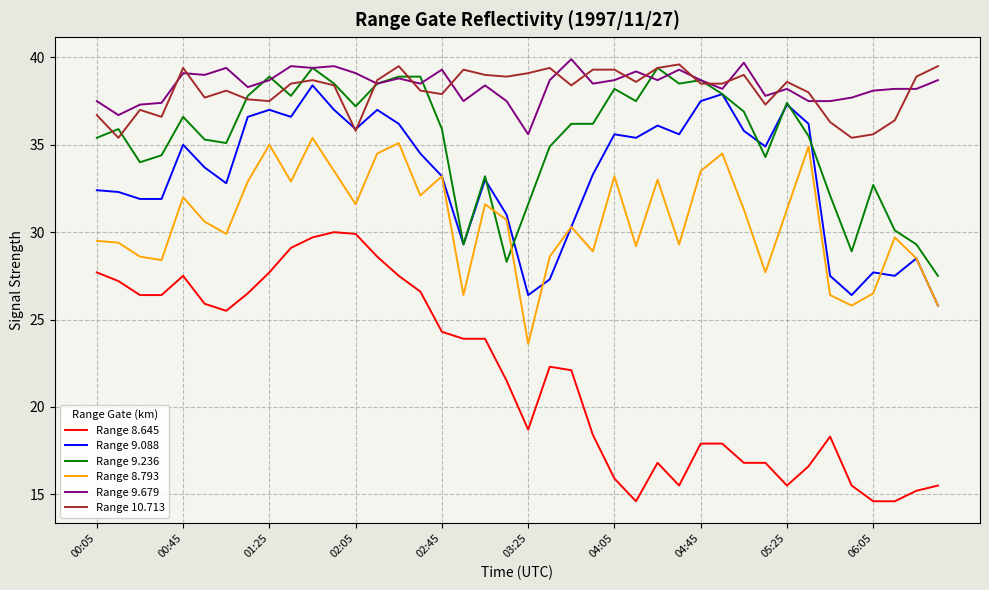

What is the maximum value for Range 9.236?

39.4